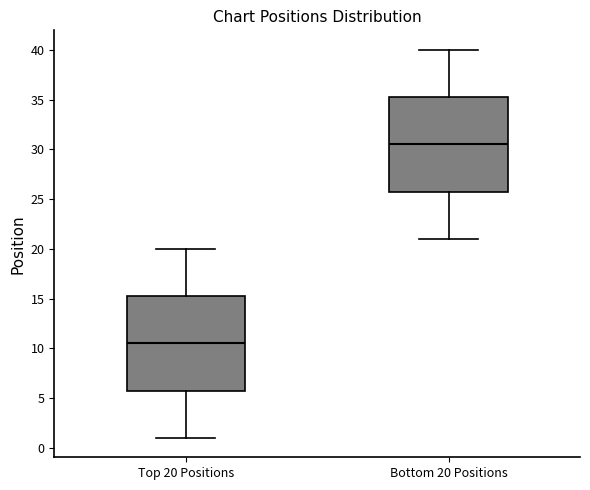

Reading left to right, read every box against the y-axis: the position of its median line, the range the box covers, and the ends of its whiskers. The values are not printed on the chart, so give them approximately, as read against the axis.

Top 20 Positions: median 10.5, box 6.0 to 15.5, whiskers 1.0 to 20.0
Bottom 20 Positions: median 30.5, box 26.0 to 35.5, whiskers 21.0 to 40.0